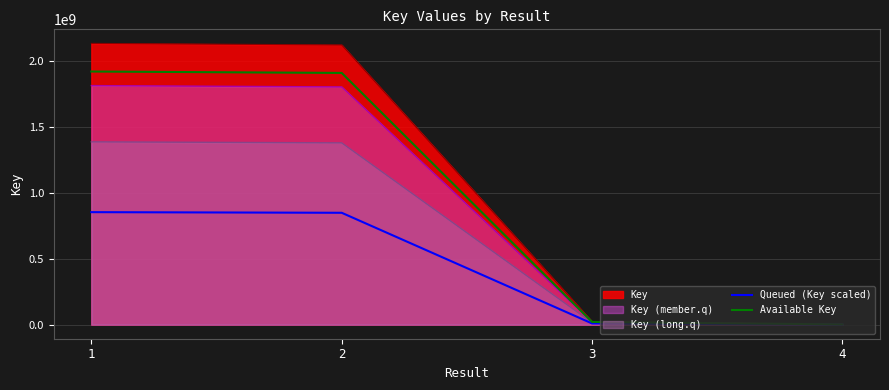

How many lines are shown in the chart?

5